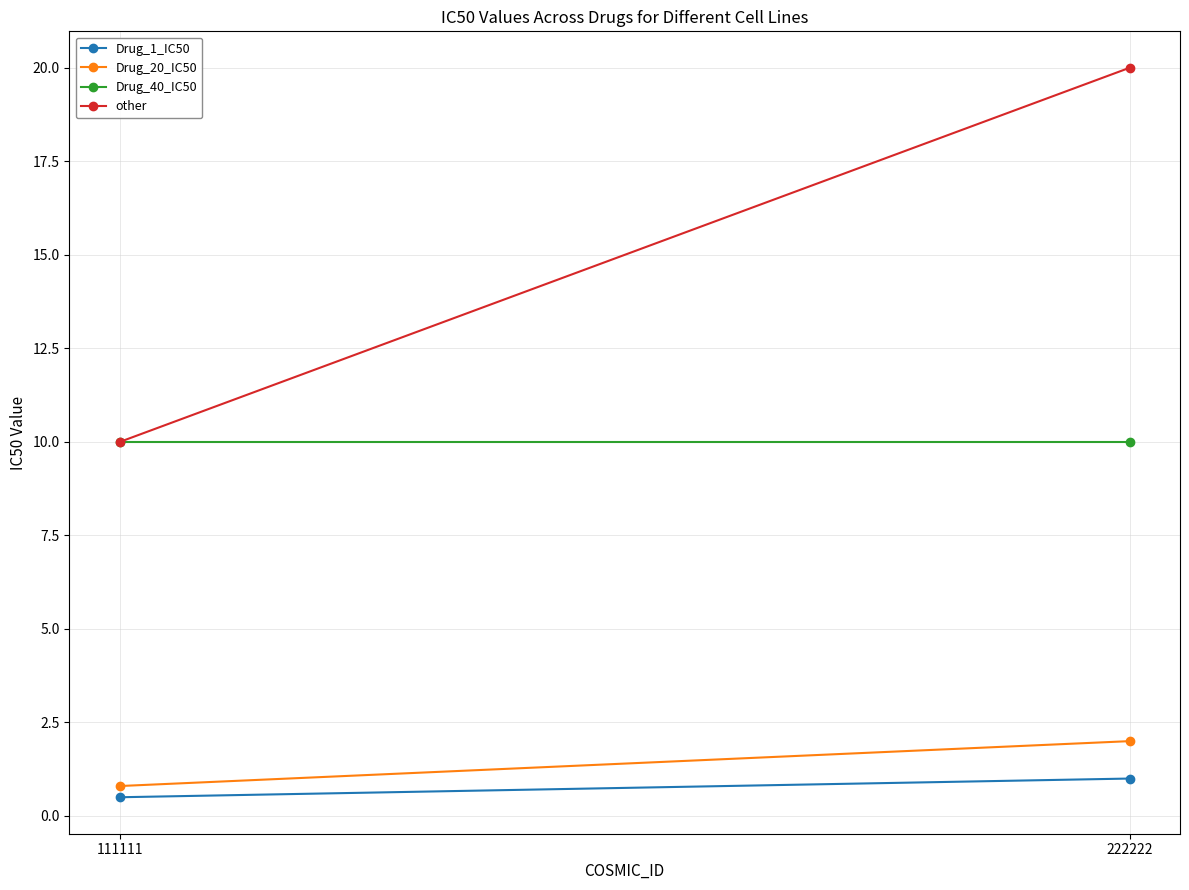

Count the number of data series in this chart.

4